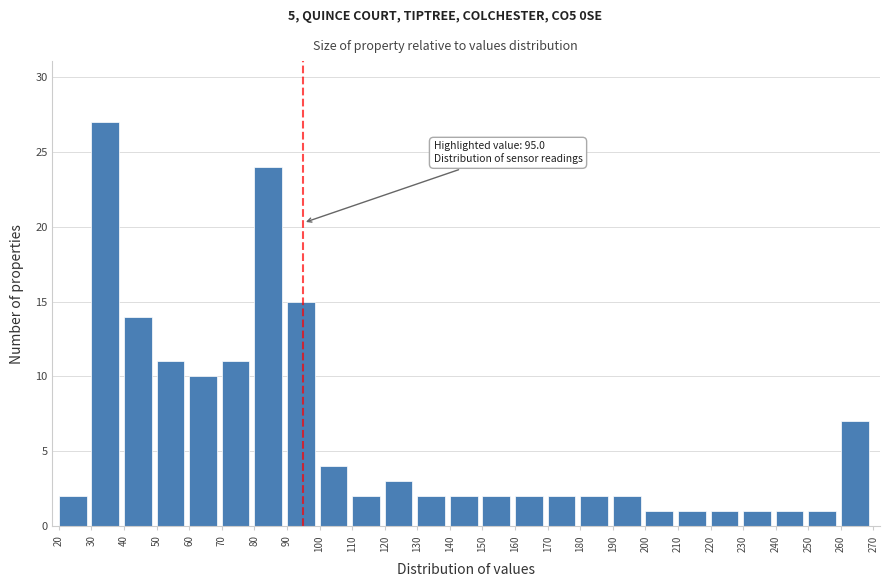

Which range on the x-axis has the tallest bar?

30 to 40